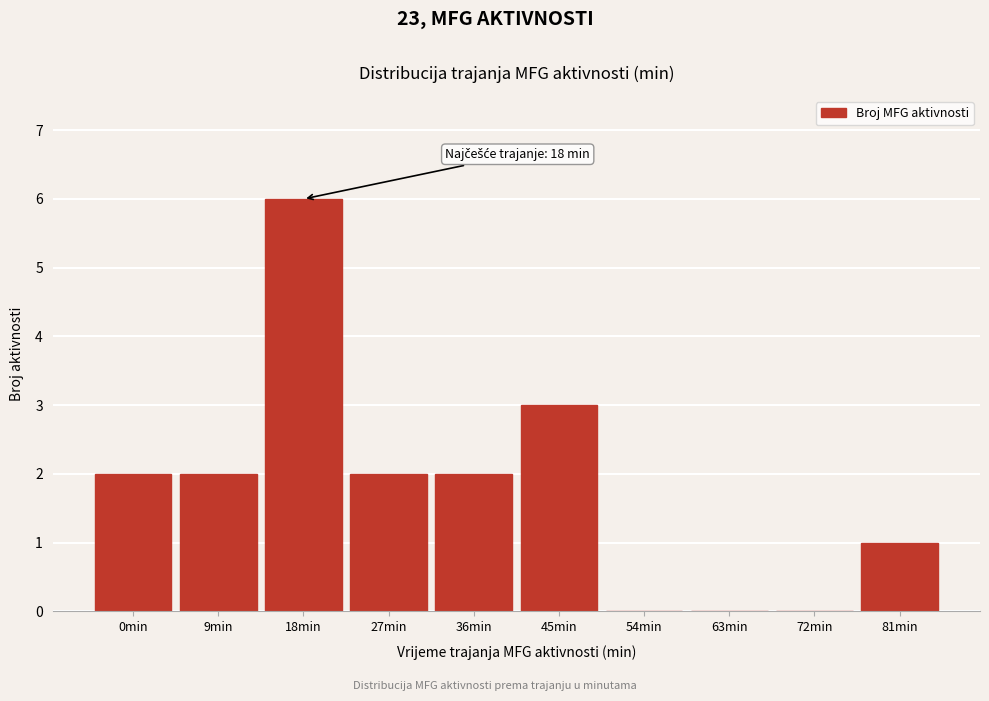

Reading left to right, transcribe all the data shown in this chart.

0min=2	9min=2	18min=6	27min=2	36min=2	45min=3	54min=0	63min=0	72min=0	81min=1